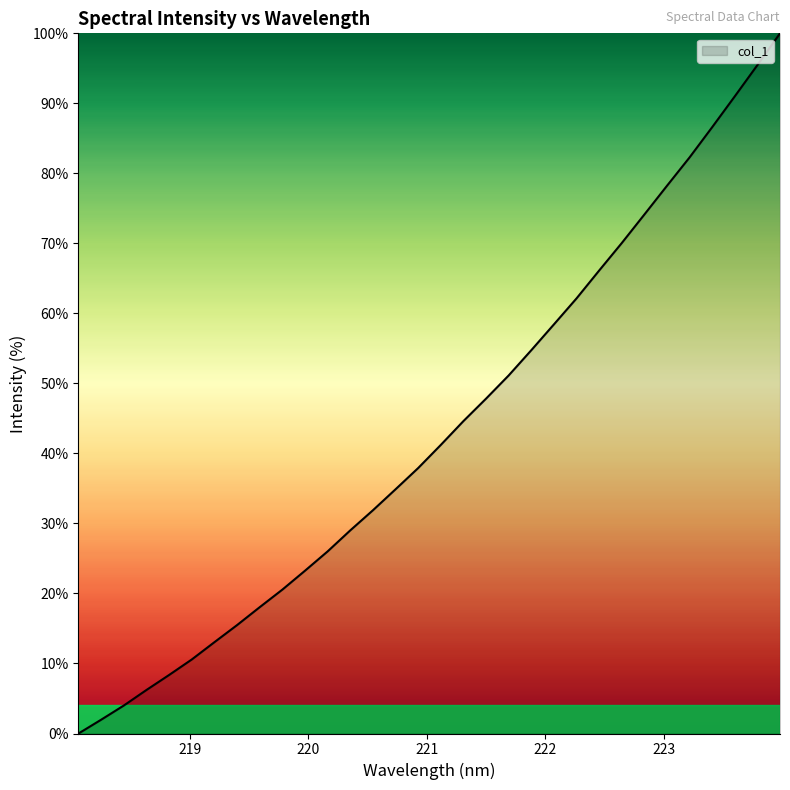

What is the maximum value shown in the chart?

100.0